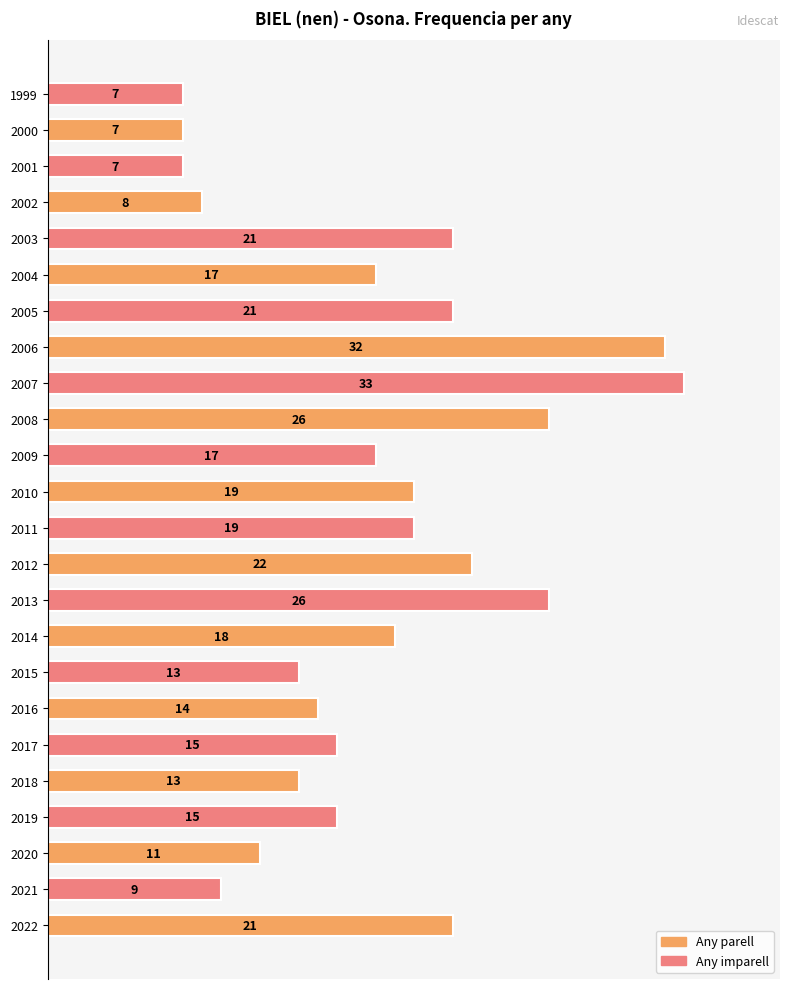

How many bars are there in total?

24